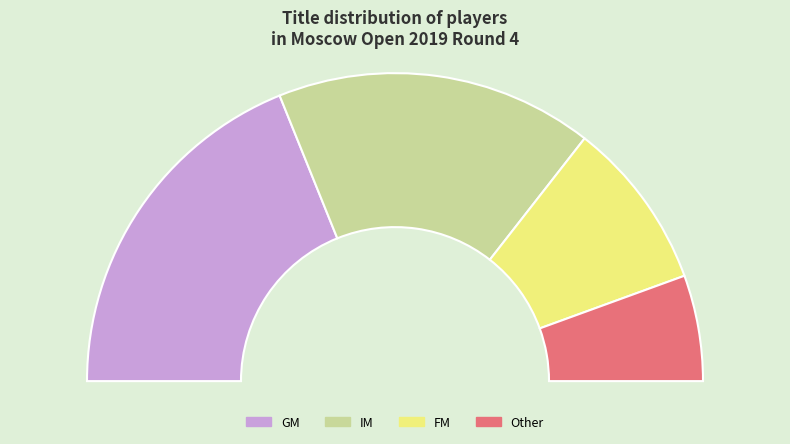

Count the number of slices in the pie.

4